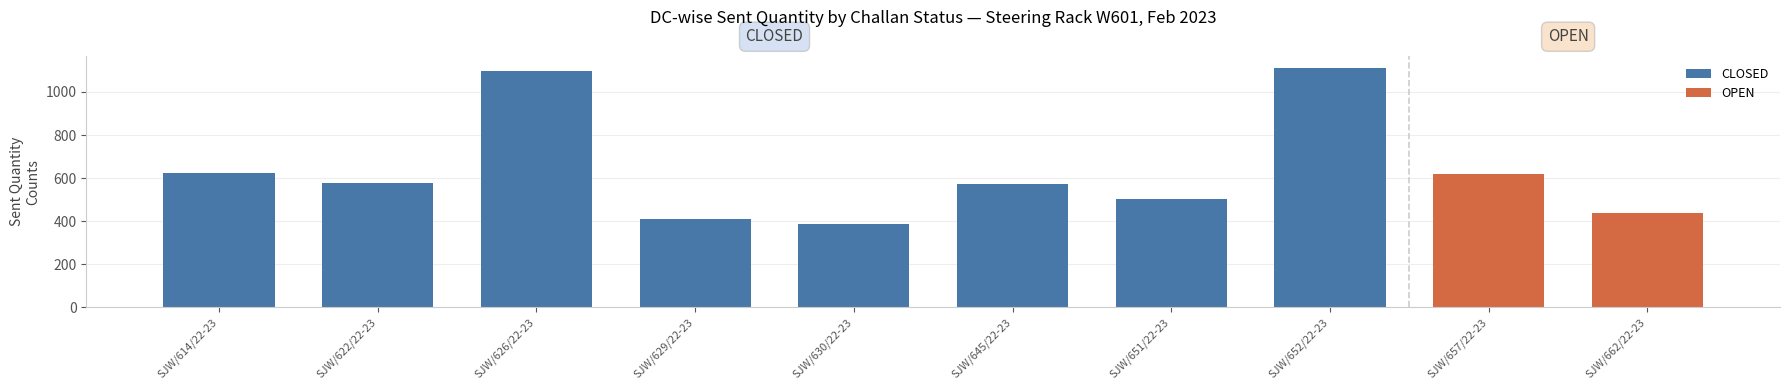

The value at SJW/622/22-23 is 576. True or false?

True